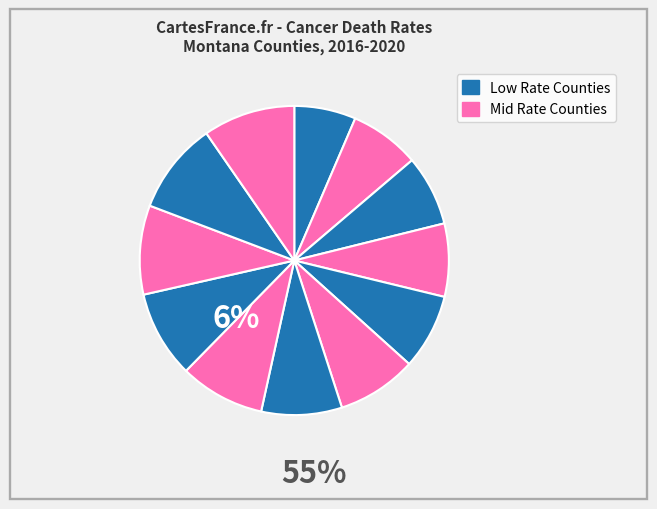

How many slices are in this pie chart?

12